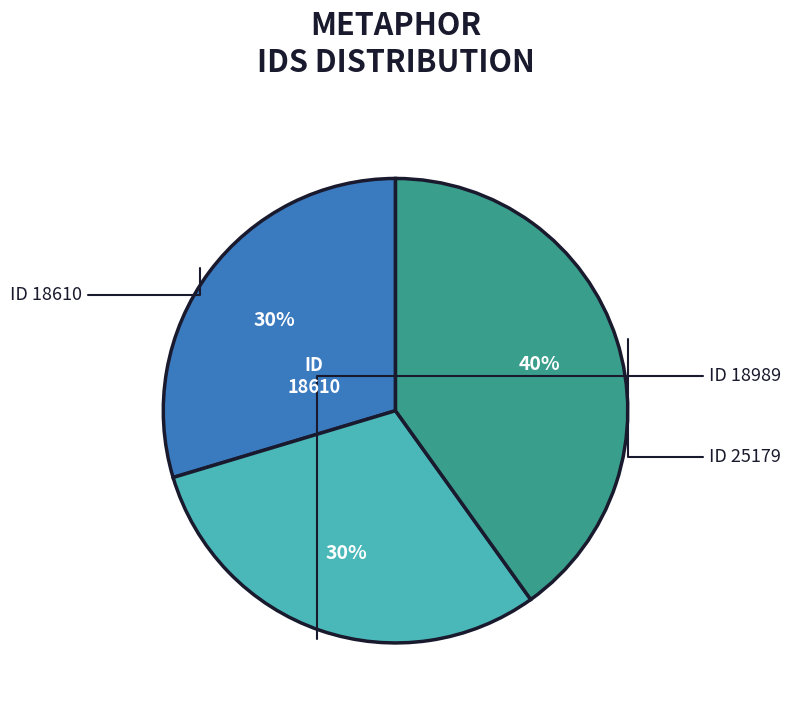

How many segments does this pie chart have?

3